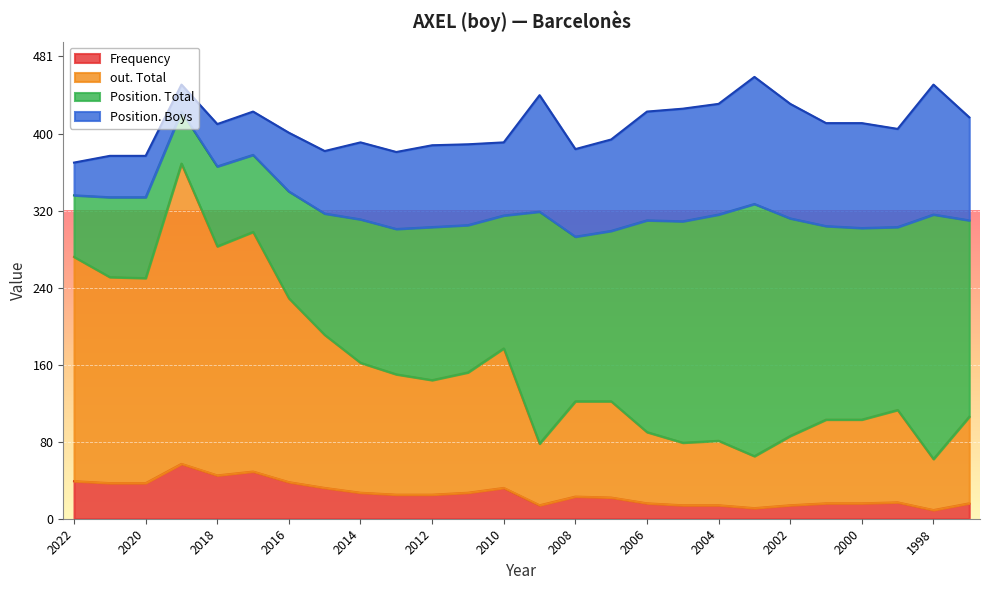

Where is the first local maximum for Frequency?

2019